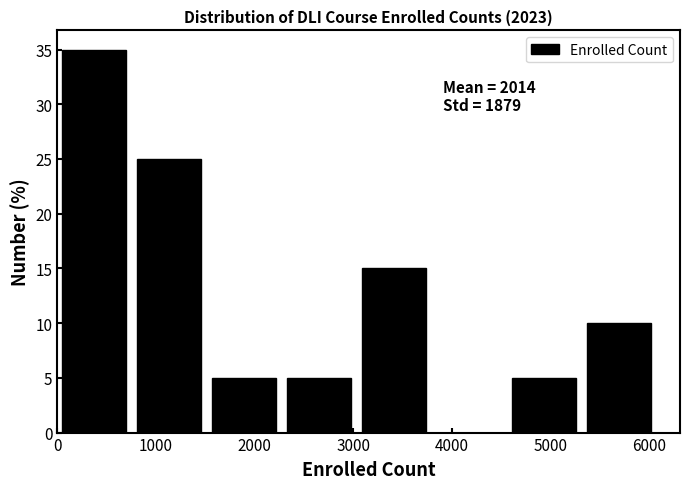

Over which range of the x-axis is the bar tallest?

100 to 800